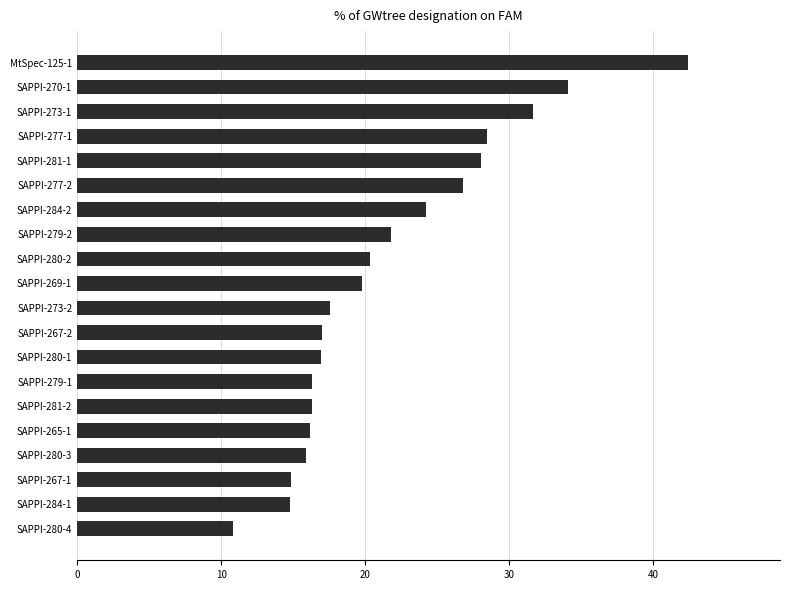

How many data points does each series have?

20